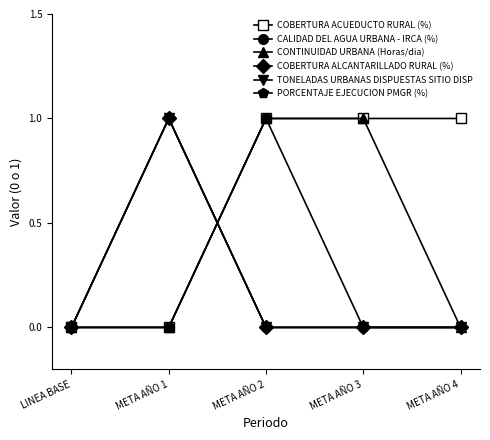

Is this an area chart (filled region under the line)?

No